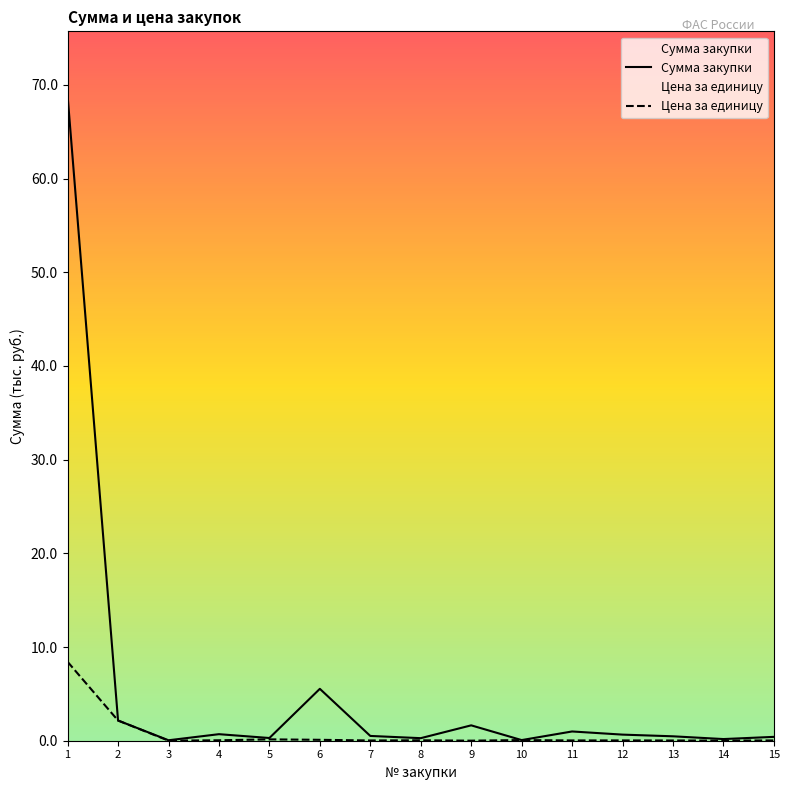

How many interior local valleys does the Сумма закупки series have?

5